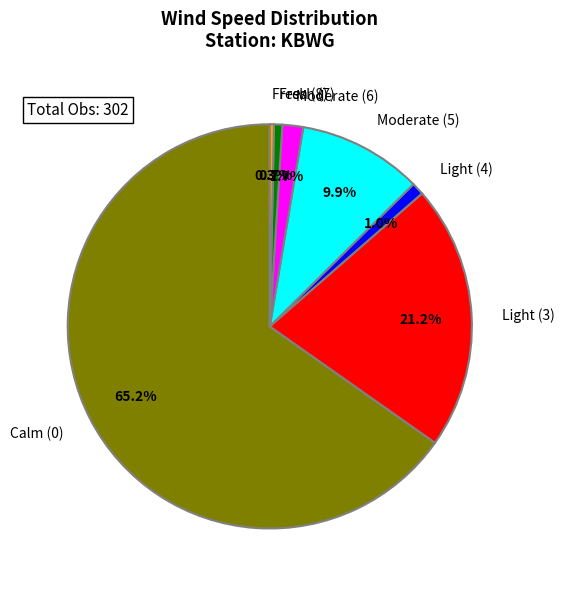

What portion of the pie excludes Moderate (6)?

98.3%